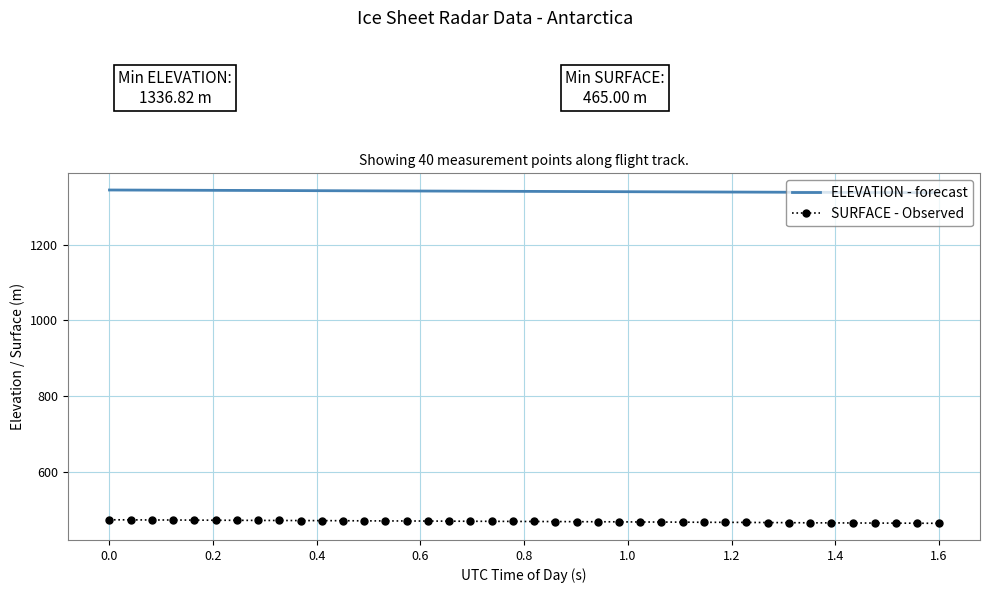

List the series in order of their overall mean, lowest first.

SURFACE - Observed, ELEVATION - forecast